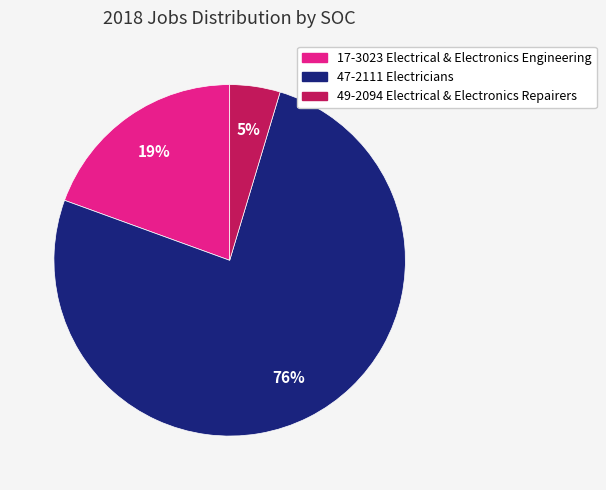

Do 17-3023 Electrical & Electronics Engineering and 47-2111 Electricians together represent more than half of the pie?

Yes